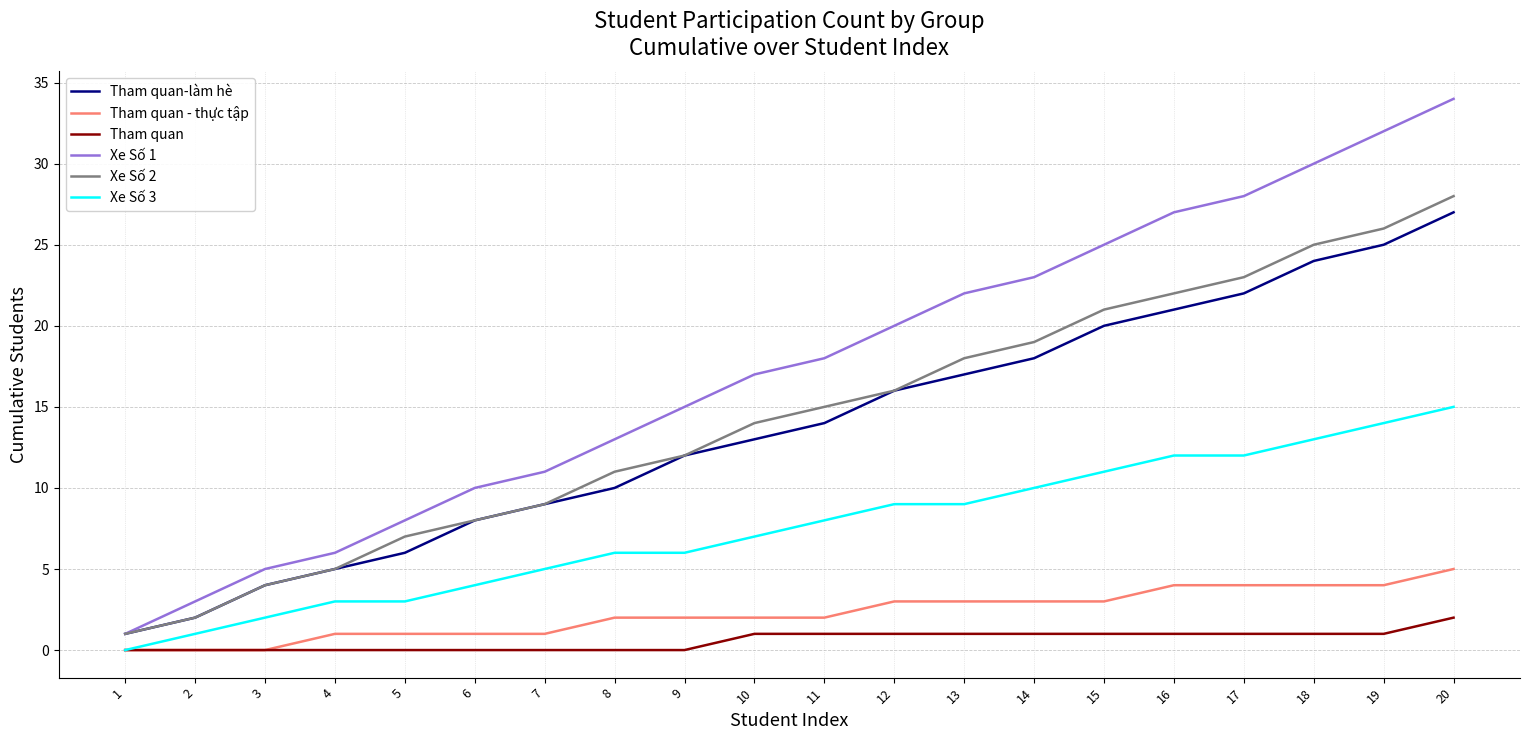

Is the value of Xe Số 1 at 19 greater than the value of Tham quan-làm hè at 1?

Yes